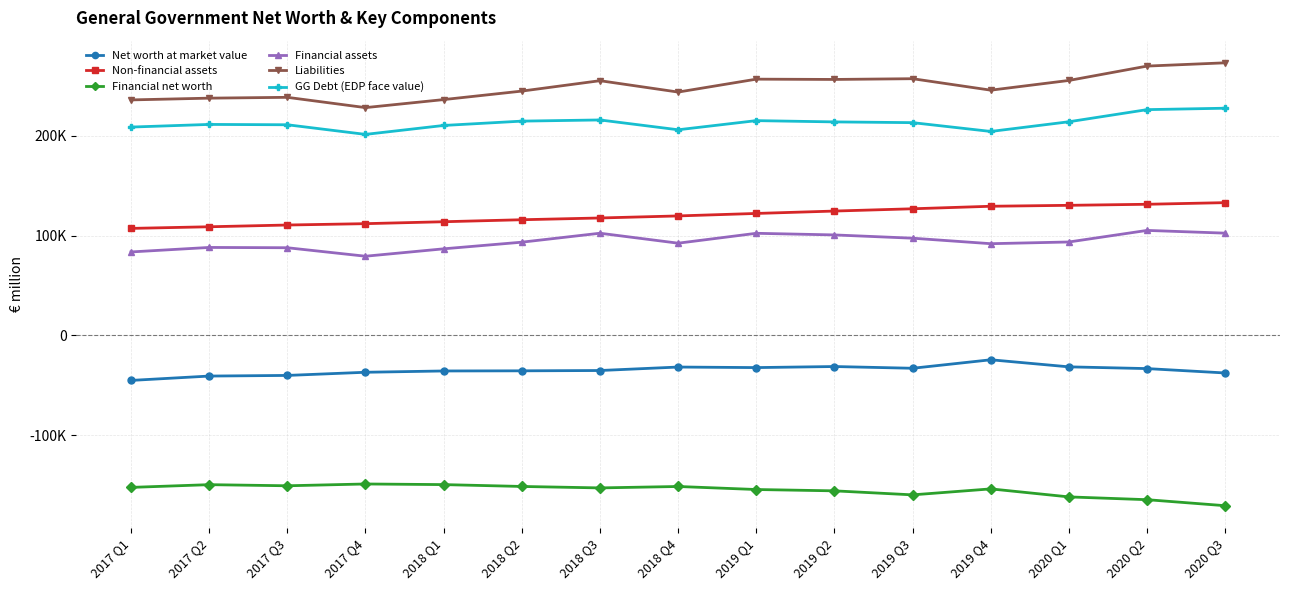

At how many categories does at least one series exceed 106572?

15